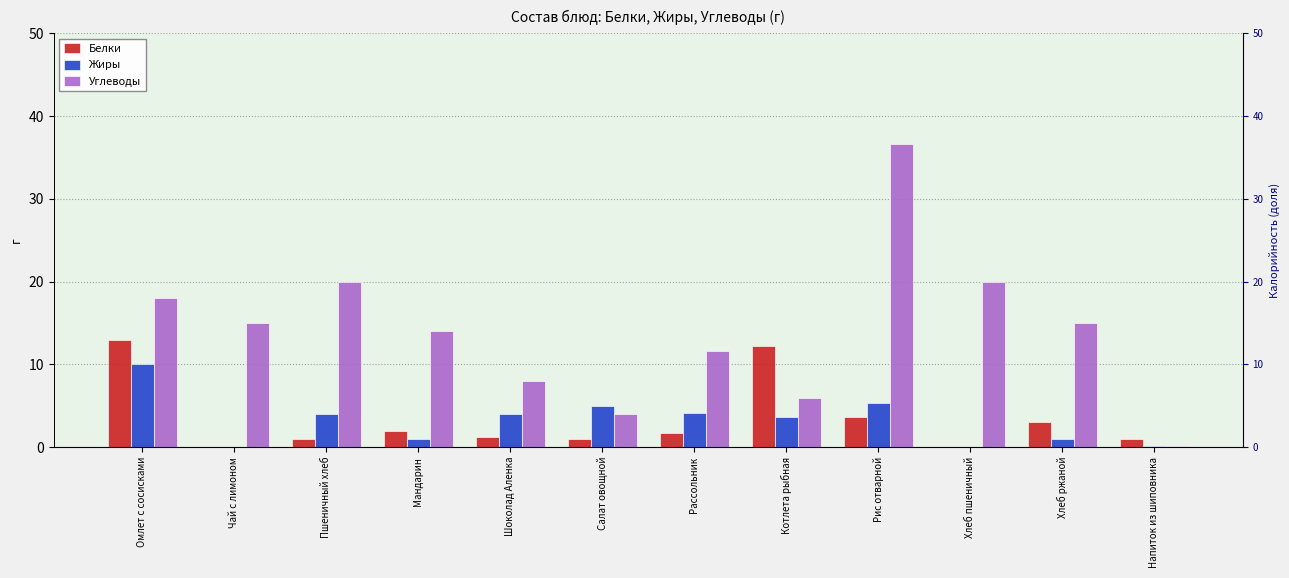

What is the spread (max minus min) of values at Хлеб ржаной?

14.0